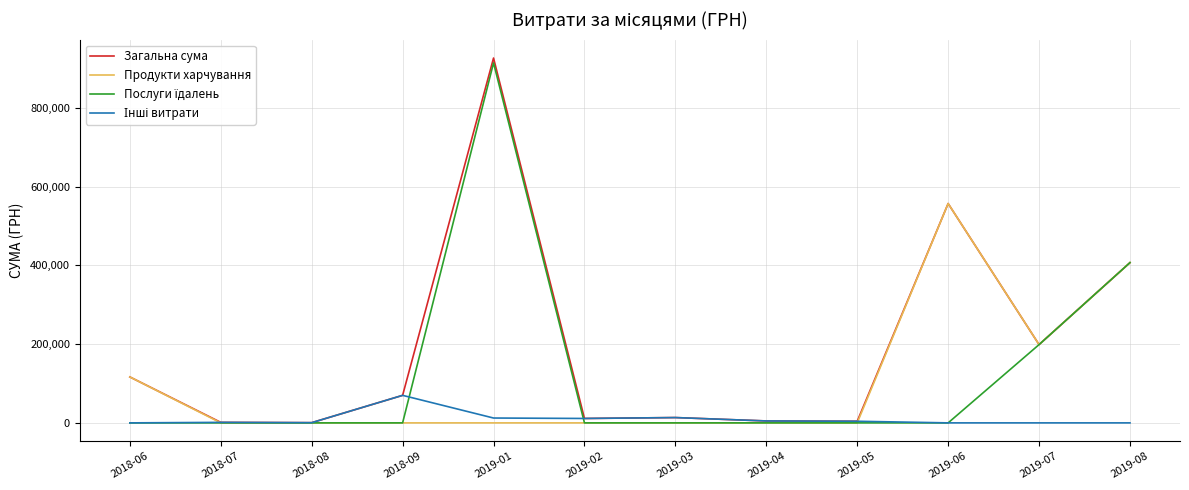

The value of Продукти харчування at 2019-03 is 0.0. True or false?

True